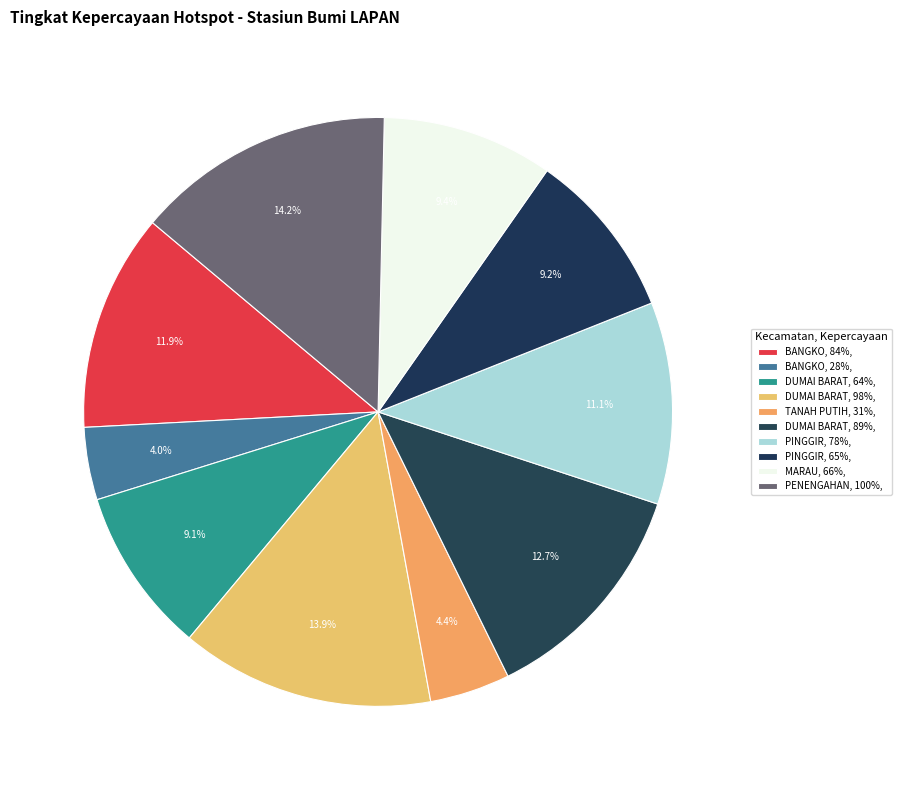

Which category has the smallest portion of the pie?

BANGKO (28%)